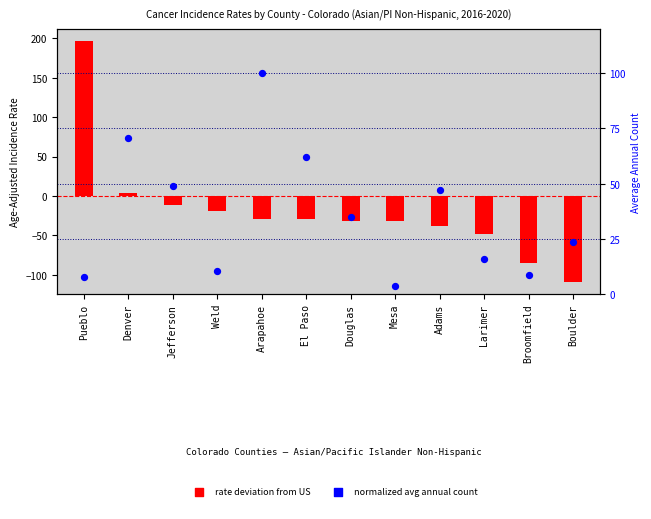

Which series contains the highest Y value?

rate deviation from US